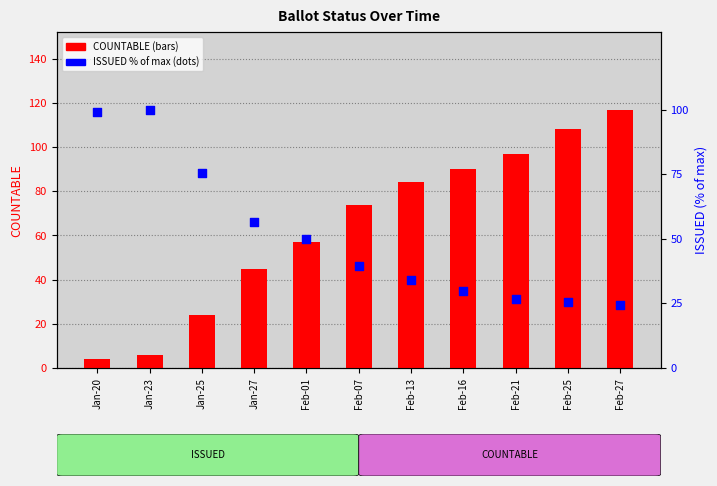

What is the total value across all series at Jan-25?

99.5